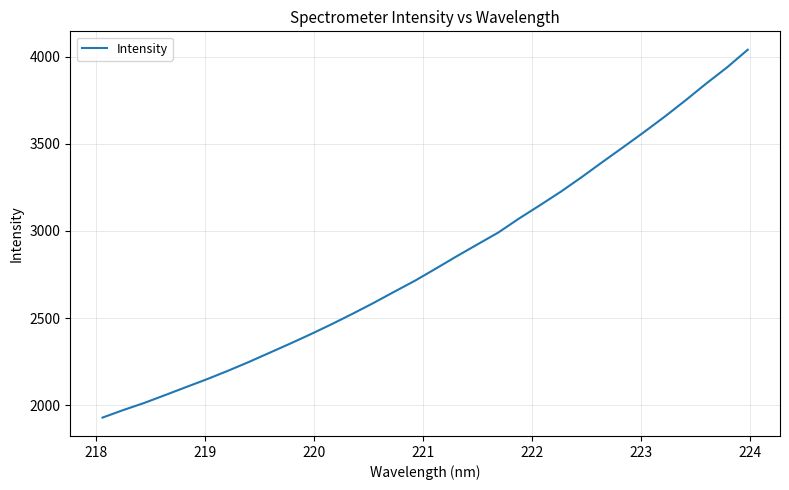

Reading left to right, extract all data points from this chart.

1928.9	1972.3	2012.8	2057.8	2103.4	2148.6	2196.5	2246.8	2299.9	2353.0	2407.7	2464.8	2524.4	2586.0	2650.6	2714.2	2783.5	2854.1	2922.5	2990.4	3071.0	3146.7	3224.3	3307.5	3394.3	3479.7	3566.1	3655.2	3748.6	3845.4	3938.0	4039.8